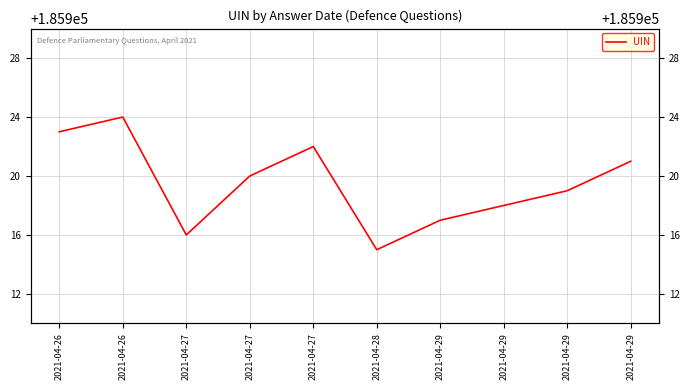

Rank the categories by value from lowest to highest.

2021-04-28, 2021-04-27, 2021-04-29, 2021-04-29, 2021-04-29, 2021-04-27, 2021-04-29, 2021-04-27, 2021-04-26, 2021-04-26